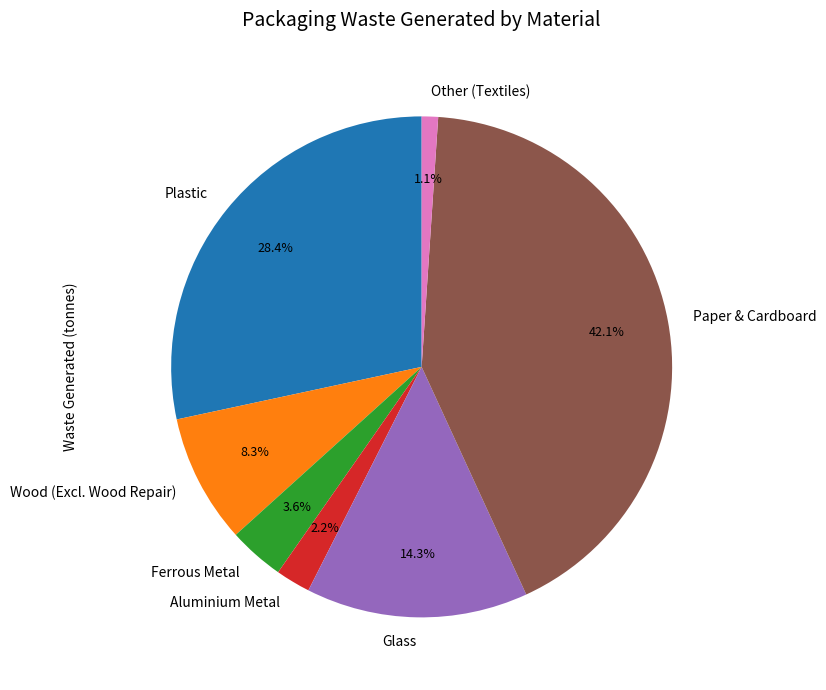

Combined, do Aluminium Metal and Other (Textiles) account for over 50%?

No